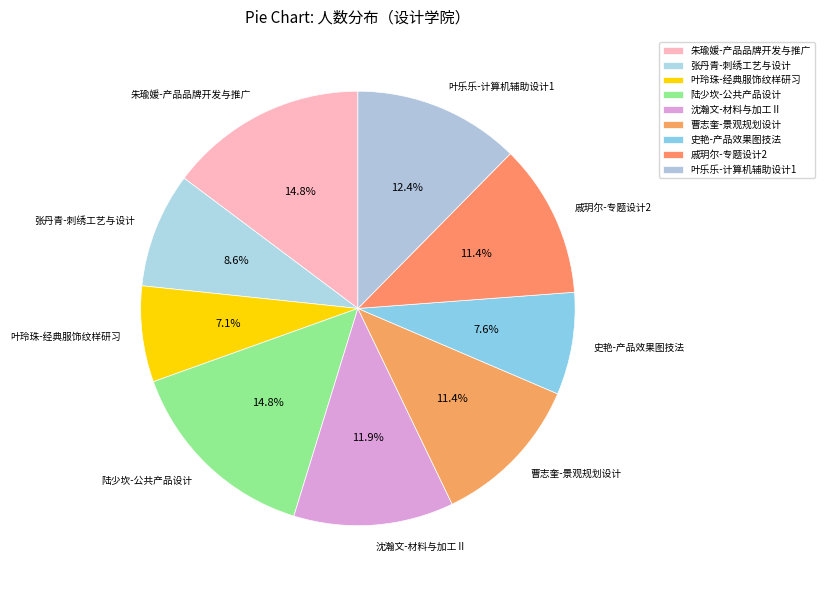

Approximately how many times larger is the value at 戚玥尔-专题设计2 compared to 张丹青-刺绣工艺与设计?

1.3